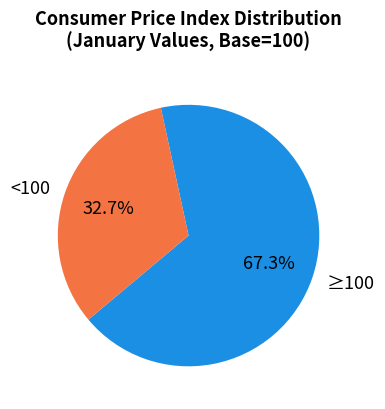

What is the ratio of the value at ≥100 to the value at <100?

2.1